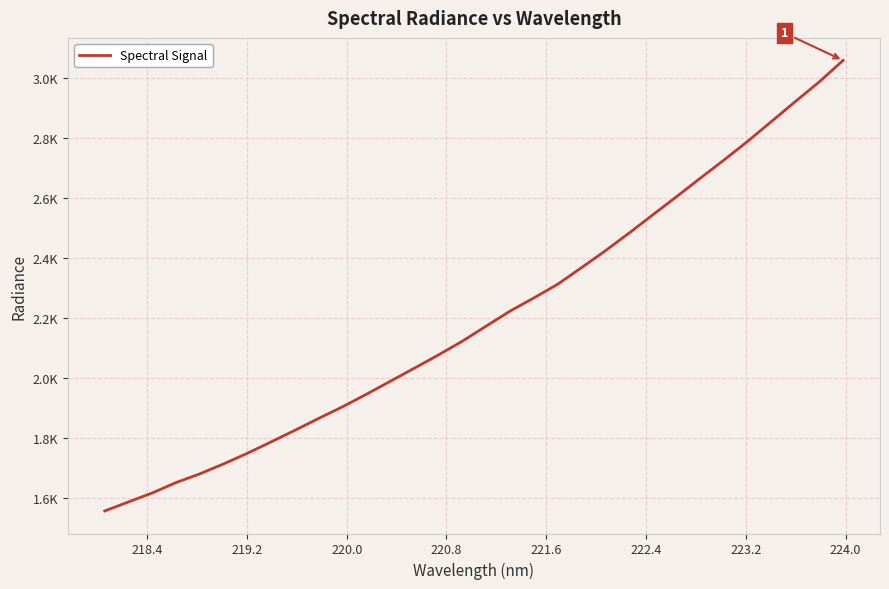

Does the chart have visible grid lines?

Yes